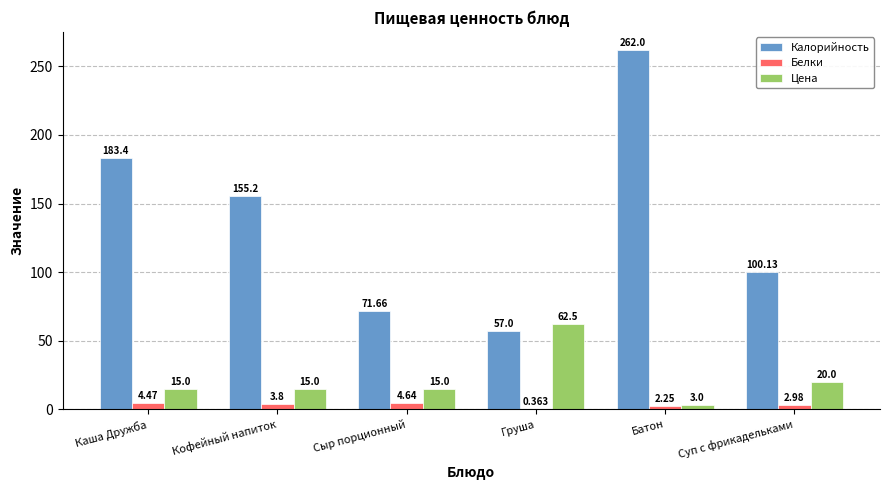

Which series changed the most between Каша Дружба and Груша?

Калорийность